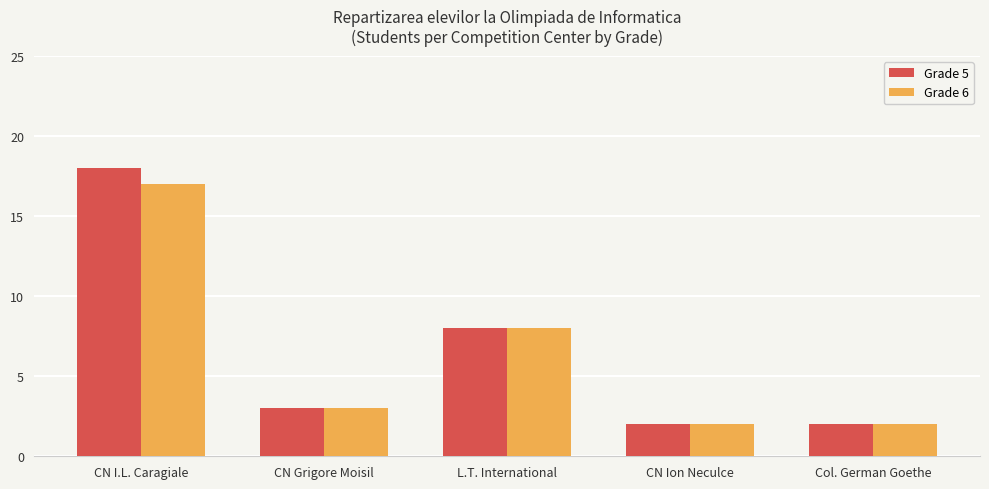

What position from the left is CN Grigore Moisil?

2